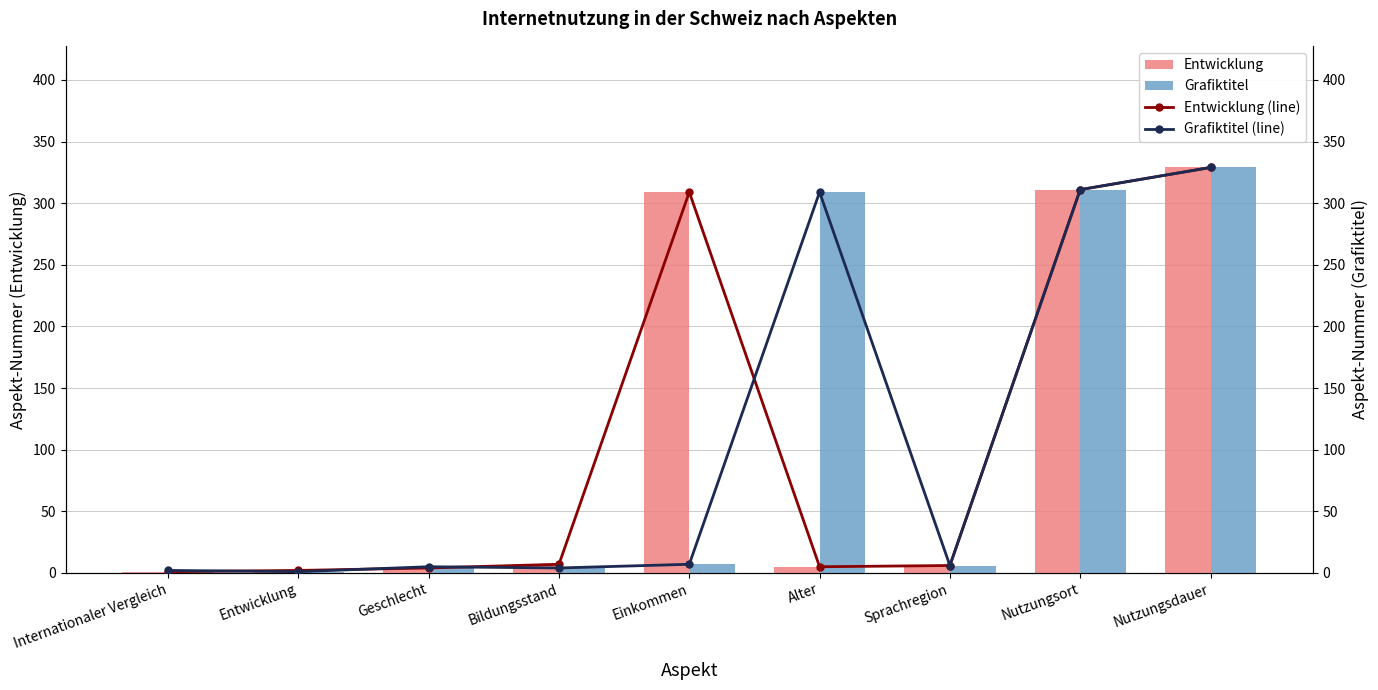

The value of Grafiktitel (line) at Alter is 85. True or false?

False